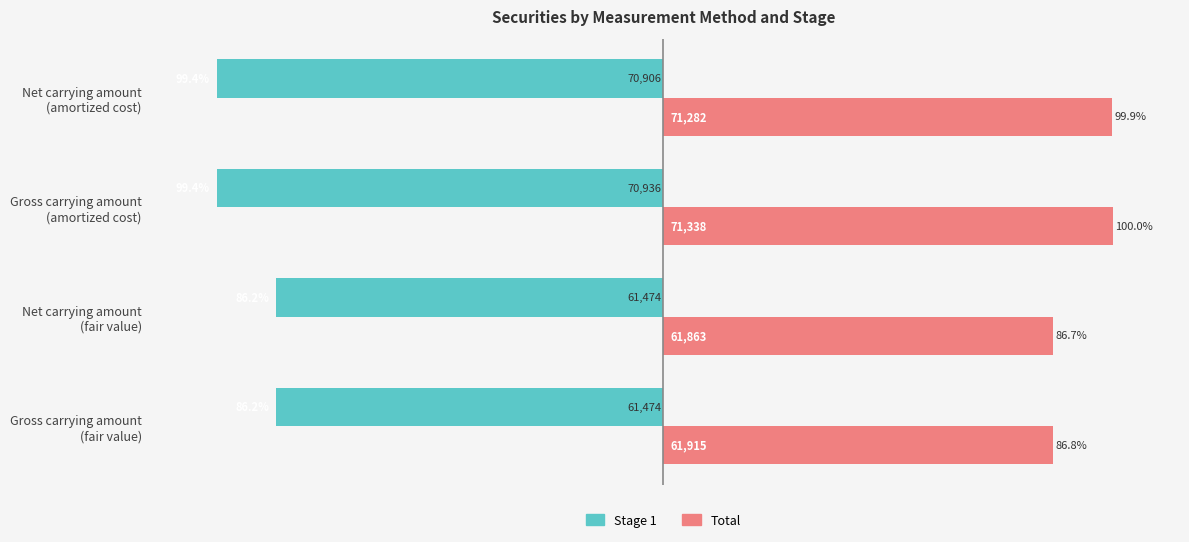

Reading right to left, transcribe all the data shown in this chart.

Stage 1: -99.4	-99.4	-86.2	-86.2
Total: 99.9	100.0	86.7	86.8